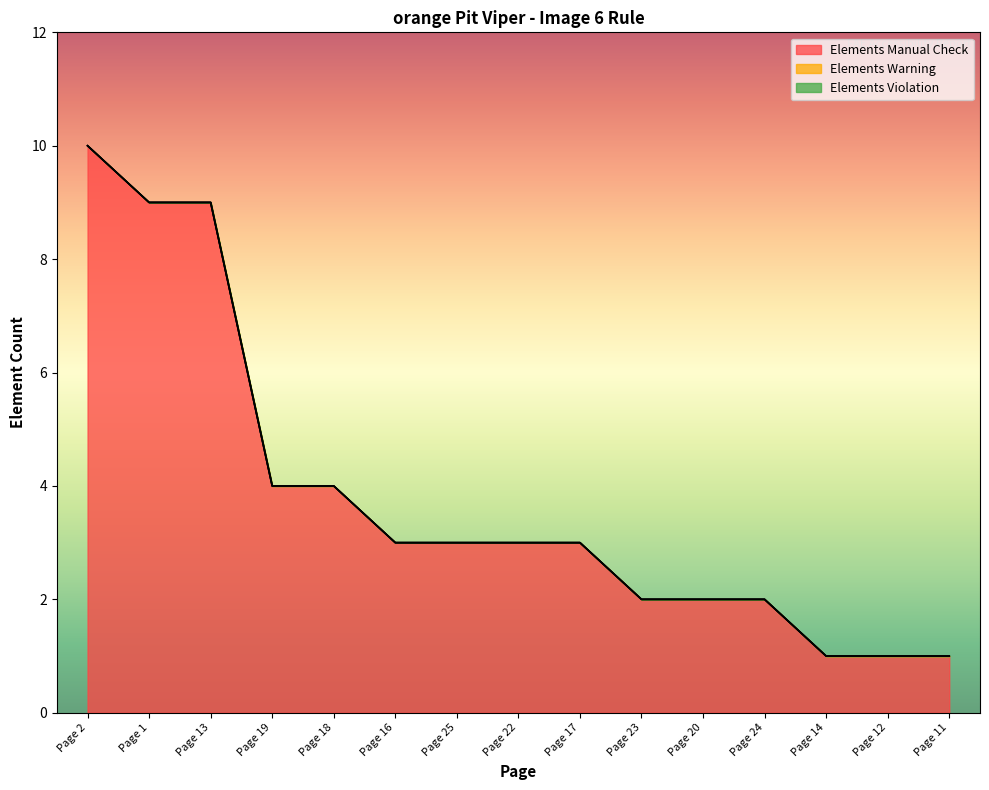

What is the label of the 13th point from the left?

Page 14